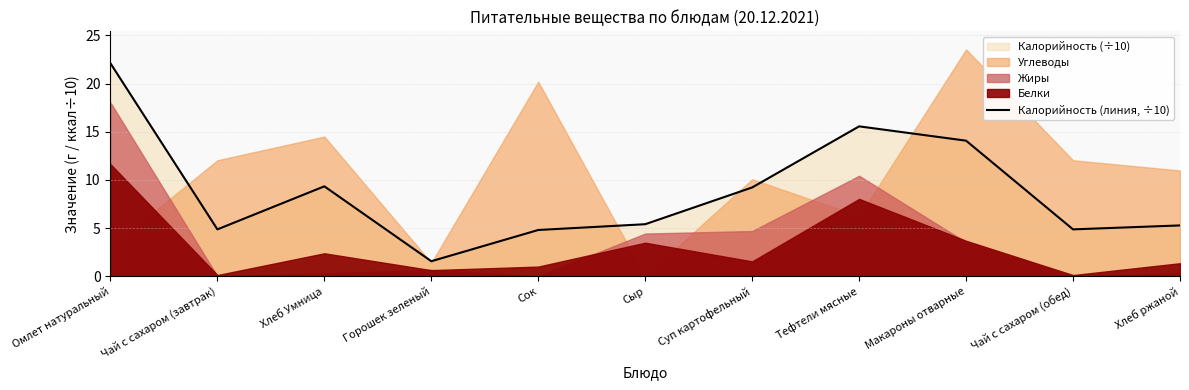

Rank the categories by value from lowest to highest.

Горошек зеленый, Сок, Чай с сахаром (завтрак), Чай с сахаром (обед), Хлеб ржаной, Сыр, Суп картофельный, Хлеб Умница, Макароны отварные, Тефтели мясные, Омлет натуральный